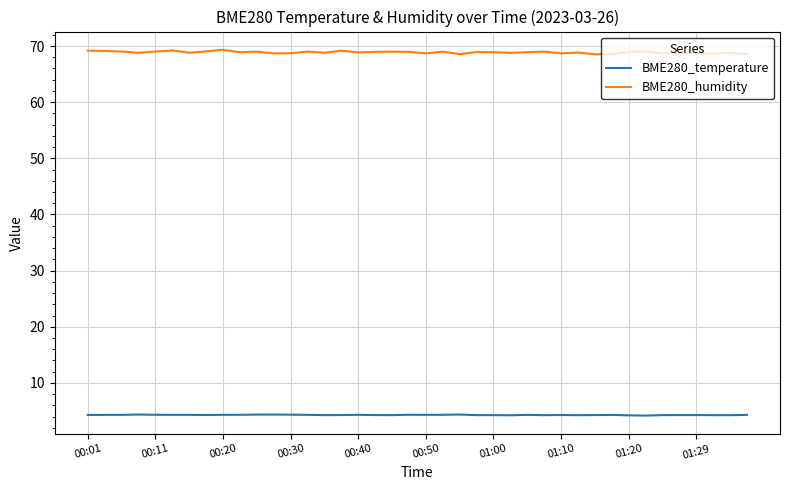

Which series has the largest total across all categories?

BME280_humidity